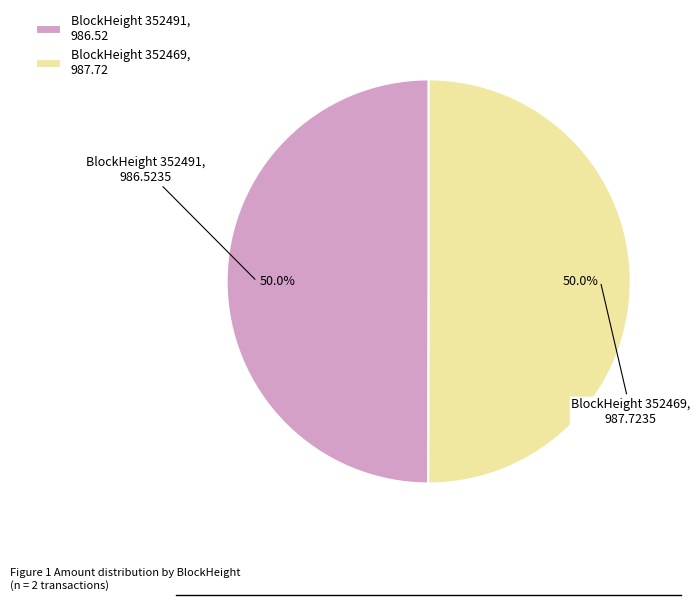

What is the ratio of the value at BlockHeight 352491, 986.52 to the value at BlockHeight 352469, 987.72?

1.0